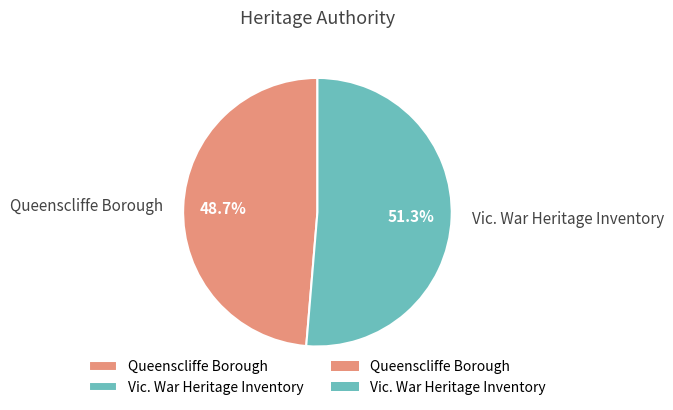

Which category has the smallest portion of the pie?

Queenscliffe Borough